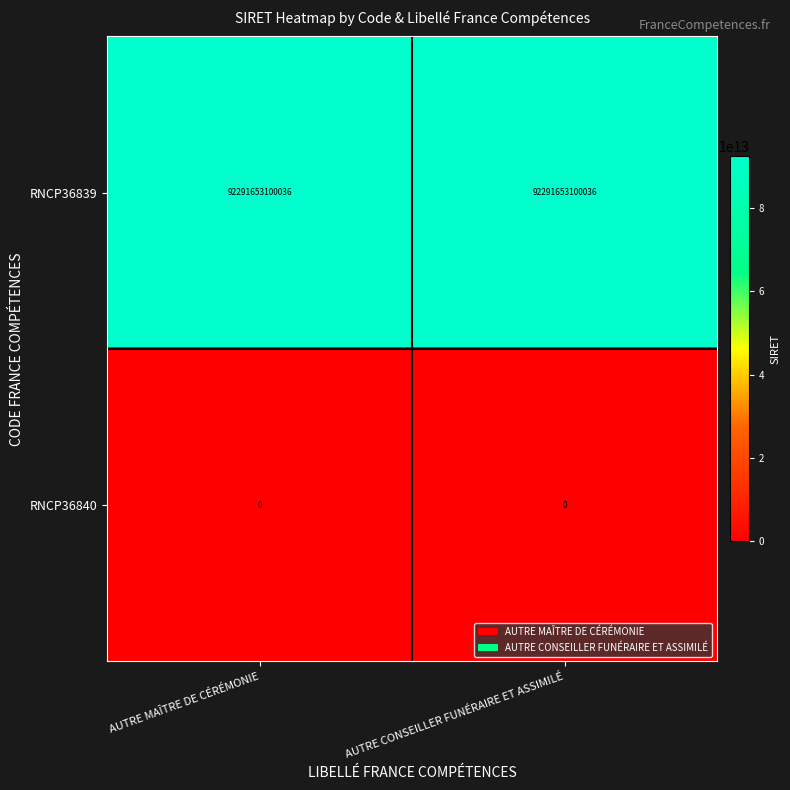

List the series in order of their peak value, highest first.

RNCP36839, RNCP36840